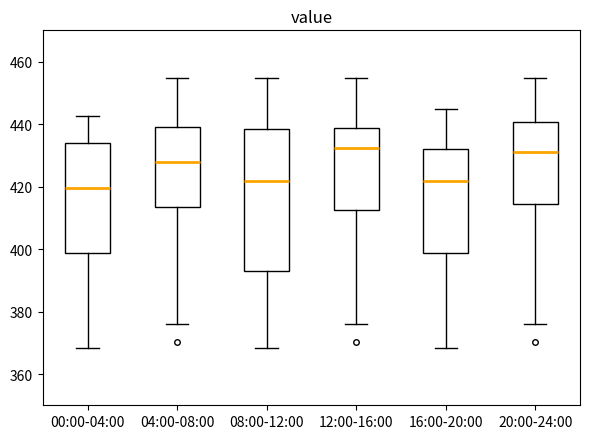

Reading left to right, read every box against the y-axis: the position of its median line, the range the box covers, and the ends of its whiskers. The values are not printed on the chart, so give them approximately, as read against the axis.

00:00-04:00: median 420, box 398 to 434, whiskers 368 to 442
04:00-08:00: median 428, box 414 to 440, whiskers 376 to 454
08:00-12:00: median 422, box 392 to 438, whiskers 368 to 454
12:00-16:00: median 432, box 412 to 438, whiskers 376 to 454
16:00-20:00: median 422, box 398 to 432, whiskers 368 to 444
20:00-24:00: median 430, box 414 to 440, whiskers 376 to 454